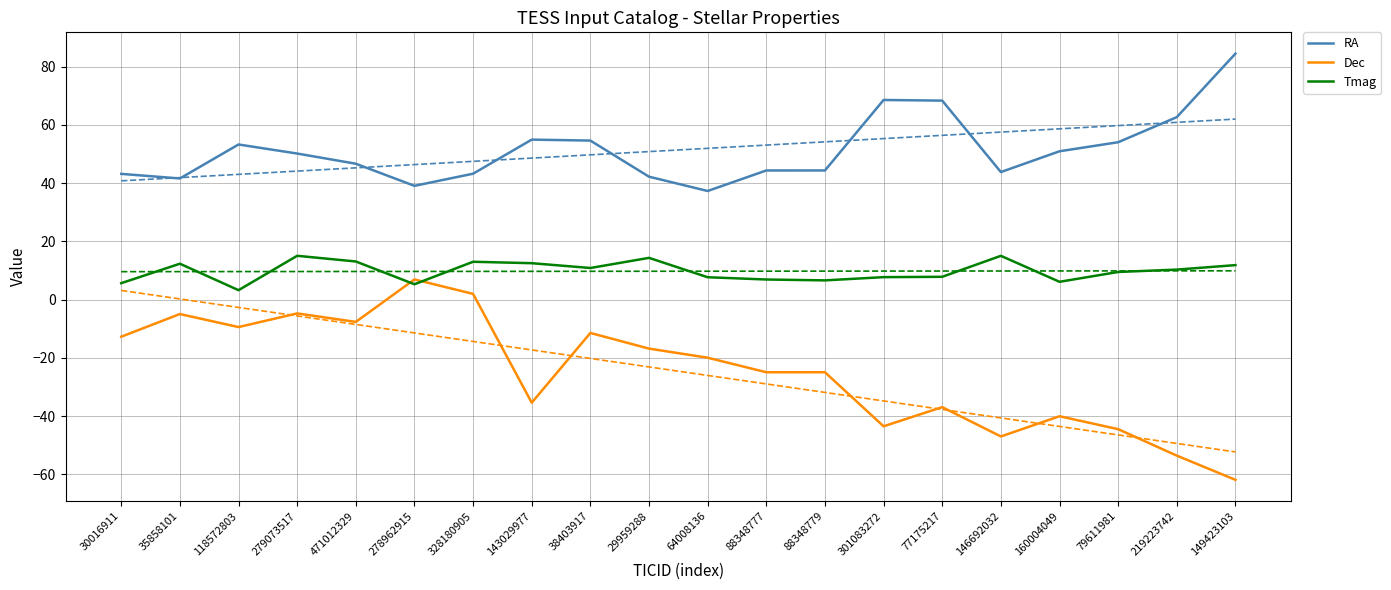

What is the difference between the RA values at 301083272 and 471012329?

21.9